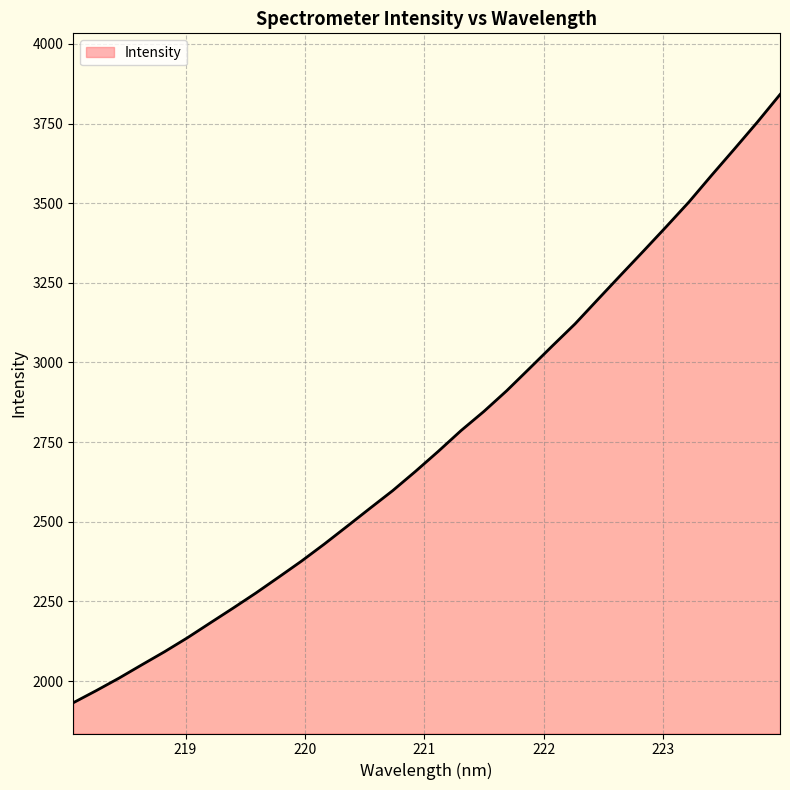

What is the difference between the maximum and minimum values?

1909.6